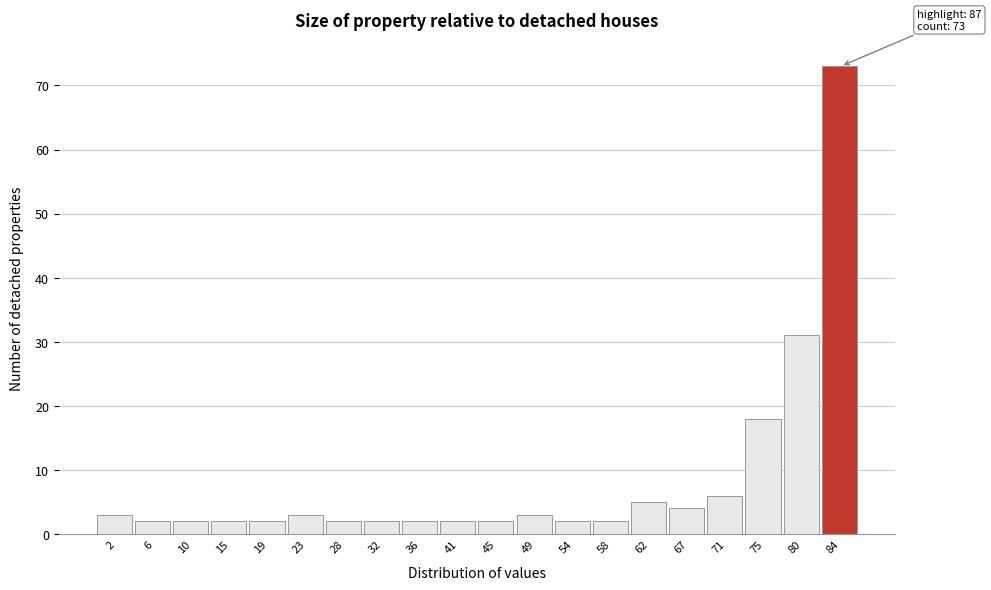

Reading left to right, extract all data points from this chart.

3	2	2	2	2	3	2	2	2	2	2	3	2	2	5	4	6	18	31	73